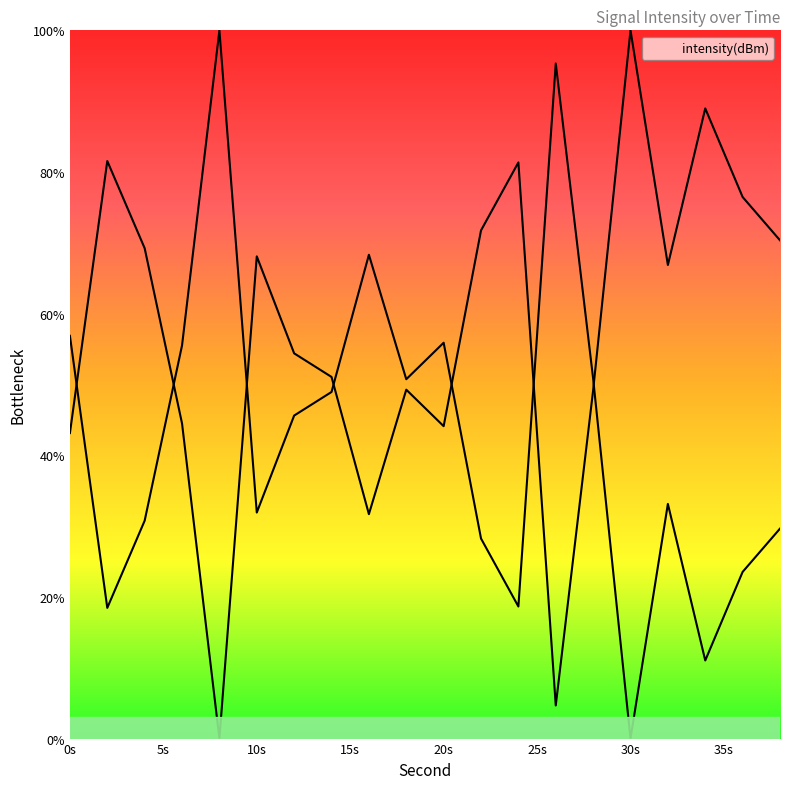

At which label is the value closest to 50?

18